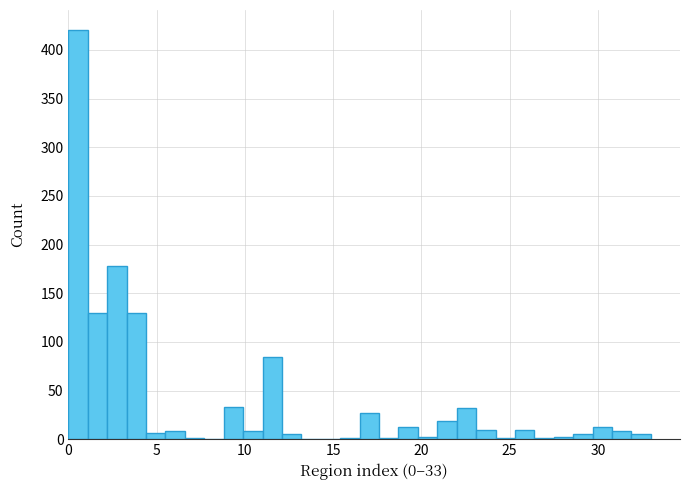

Around what value on the x-axis is the tallest bar? Give the approximate position of its centre, as read against the axis.

0.5